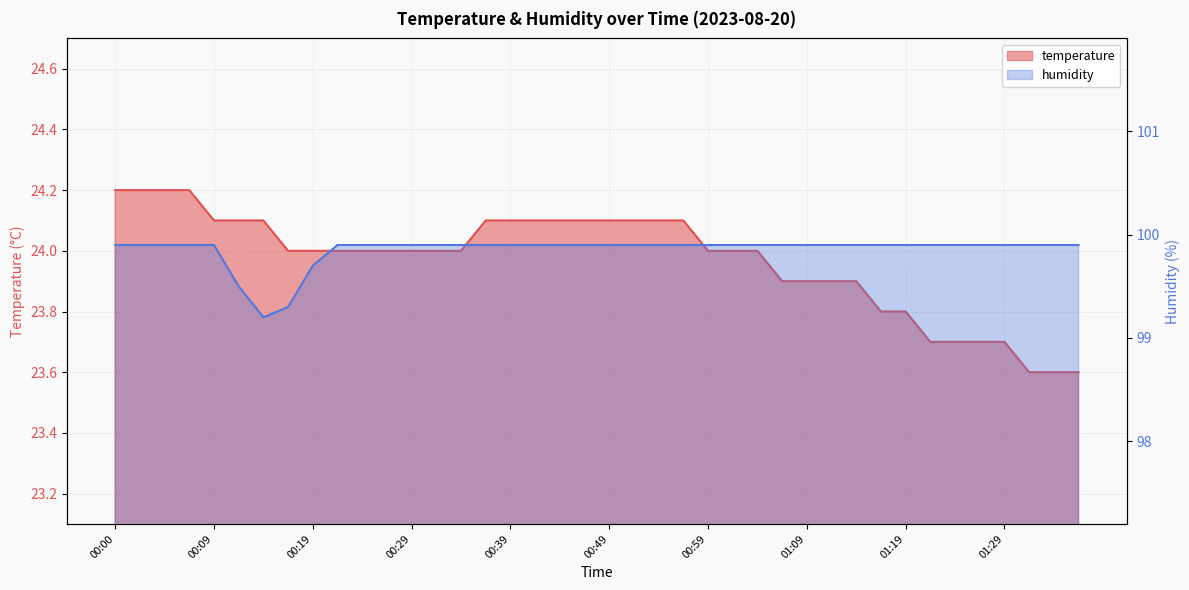

What are all the series names shown in the legend?

temperature, humidity